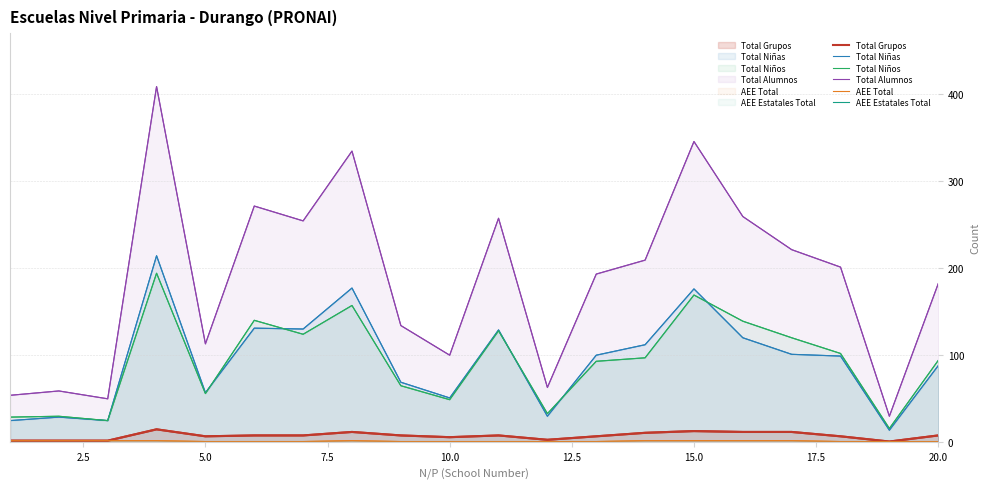

At 5.0, list the series in order from largest to smallest.

Total Alumnos, Total Niñas, Total Niños, Total Grupos, AEE Total, AEE Estatales Total